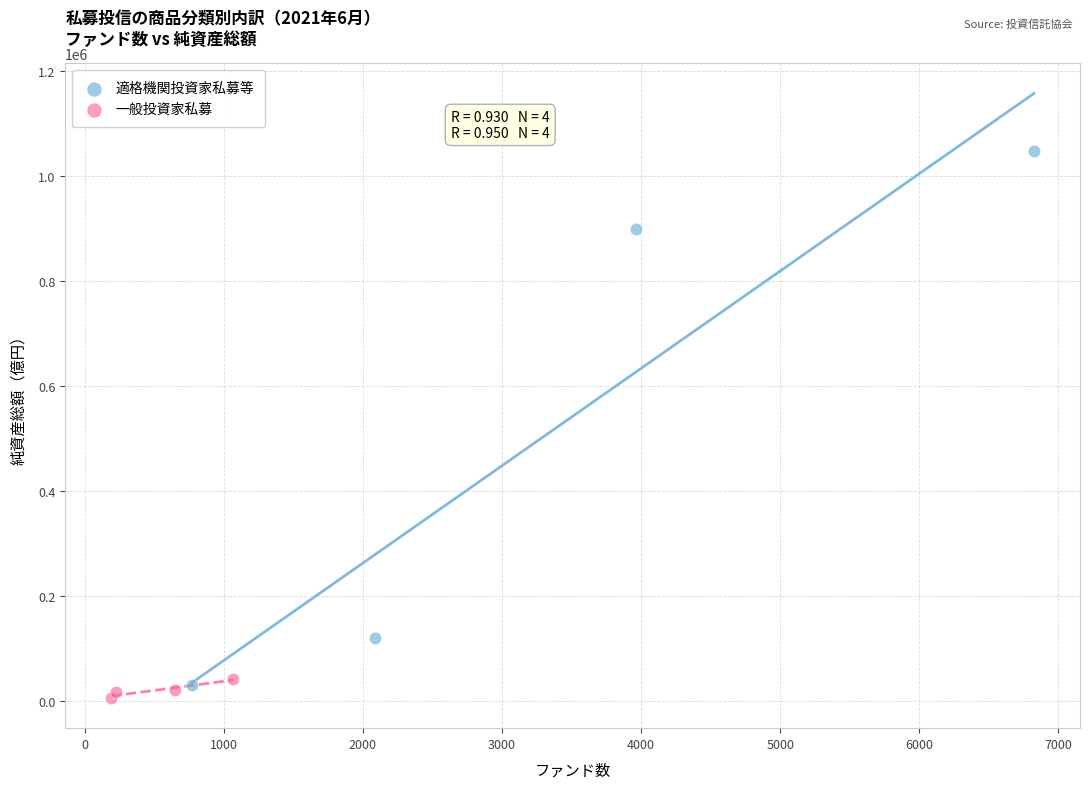

Which series reaches the maximum Y coordinate?

適格機関投資家私募等